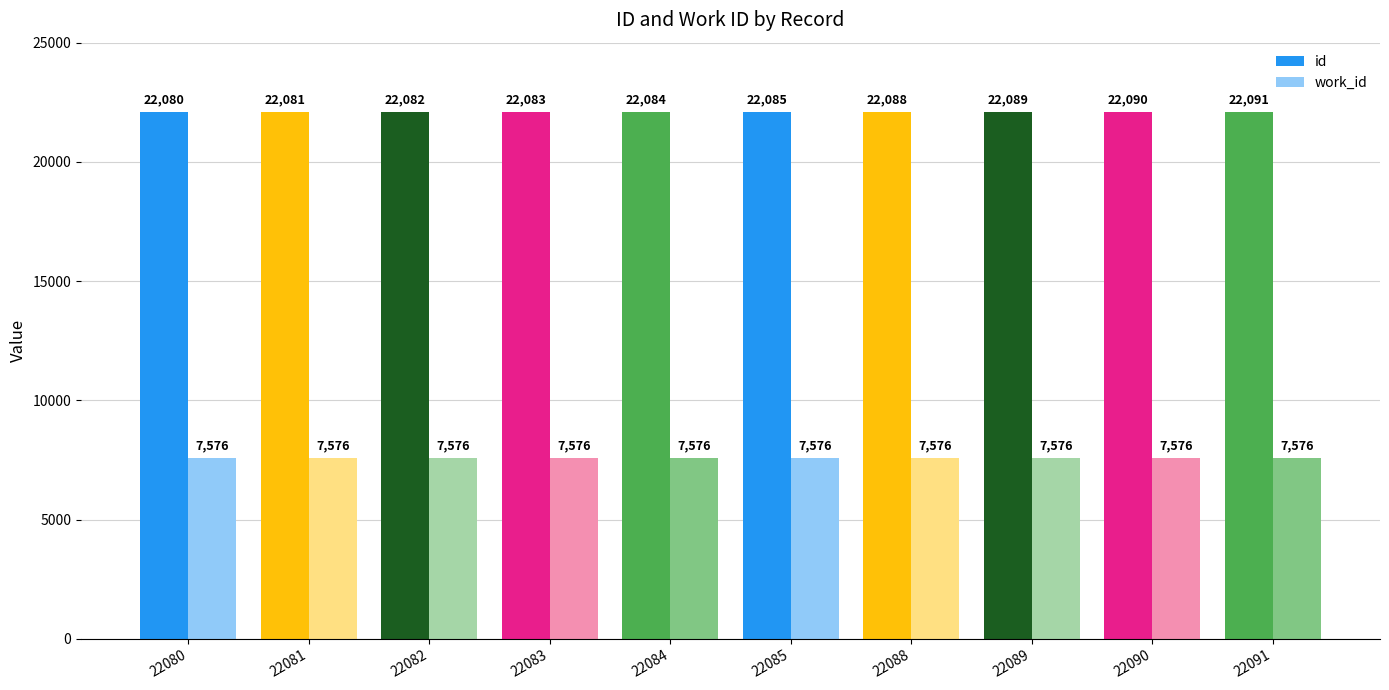

Is the value of id at 22084 greater than the value of work_id at 22084?

Yes